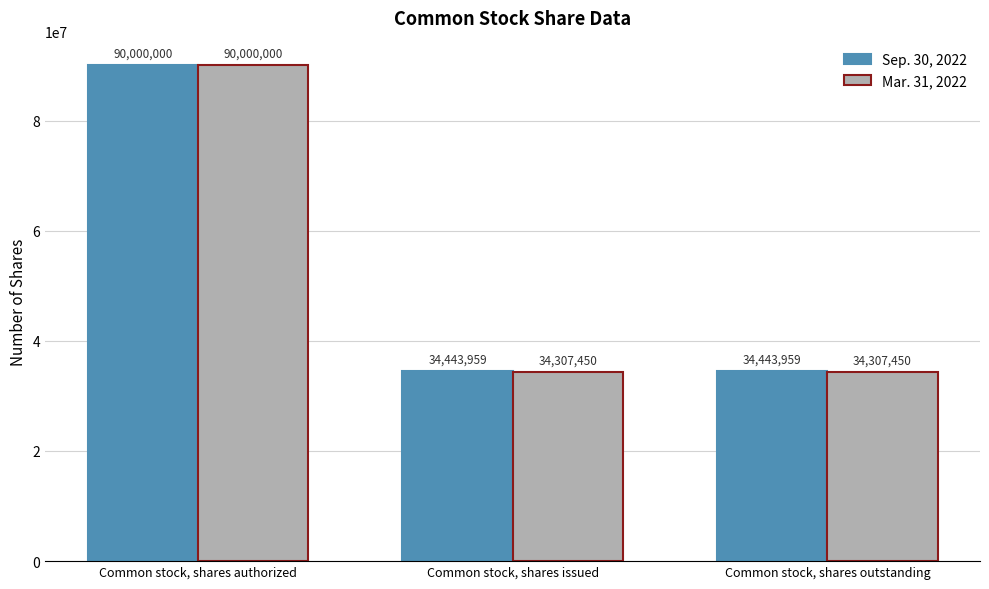

How many bars are there in total?

6